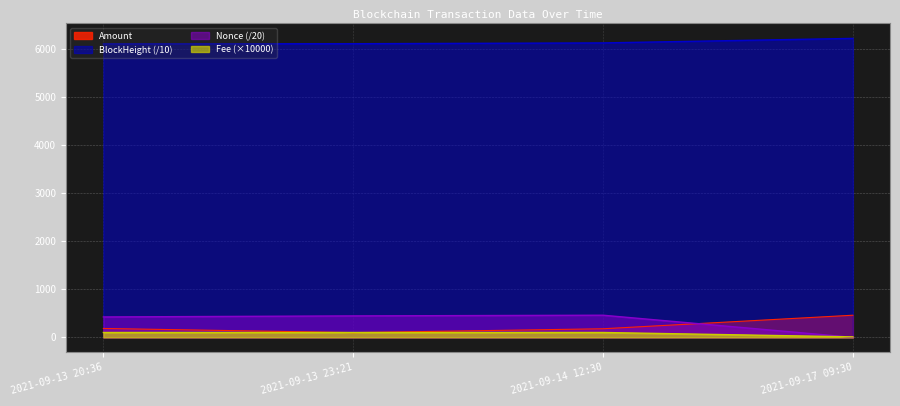

How many data points in Amount are above 184?

2